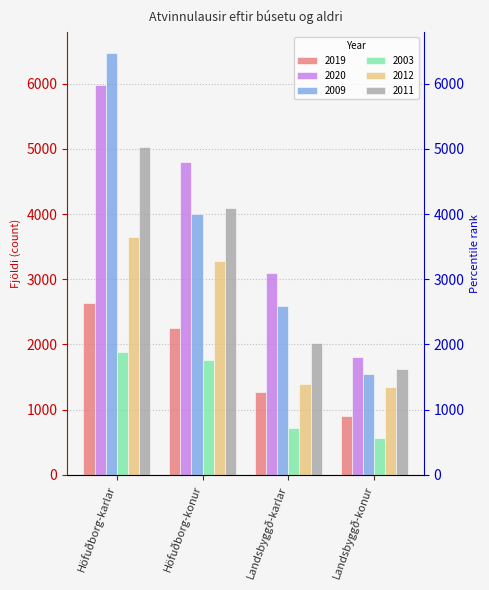

At which category is the sum across all series the highest?

Höfuðborg-karlar